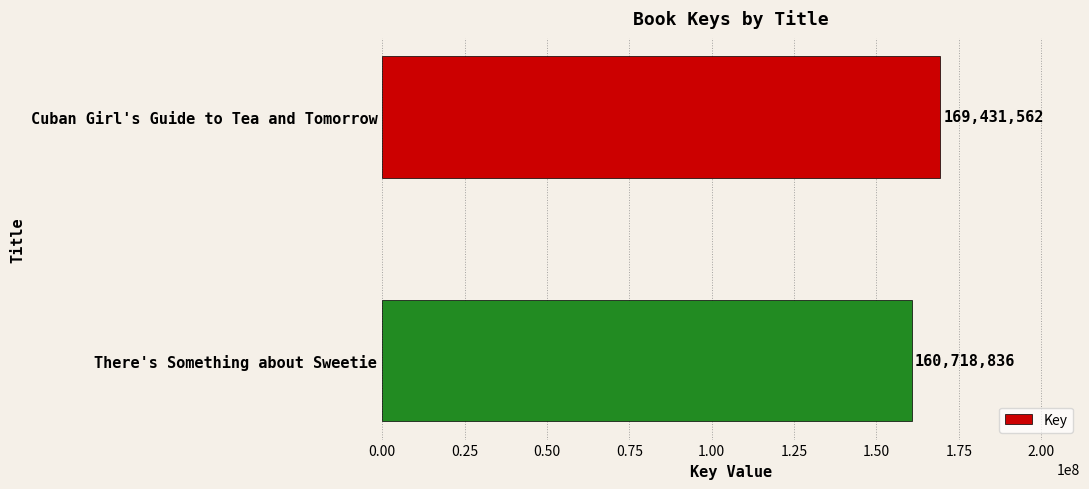

Reading top to bottom, list all the values displayed in this chart.

Cuban Girl's Guide to Tea and Tomorrow=169431562	There's Something about Sweetie=160718836